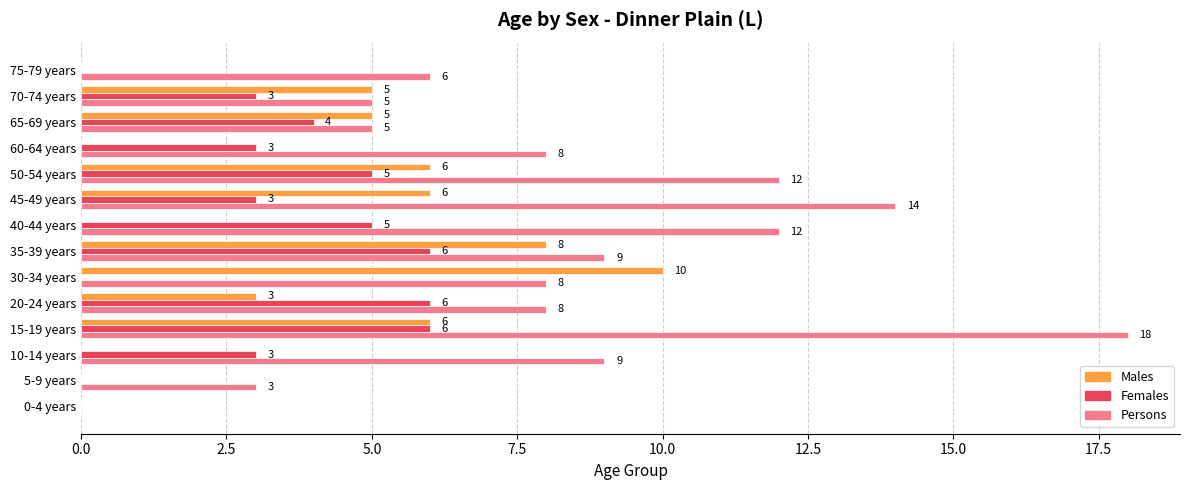

Which series changed the most between 15-19 years and 30-34 years?

Persons